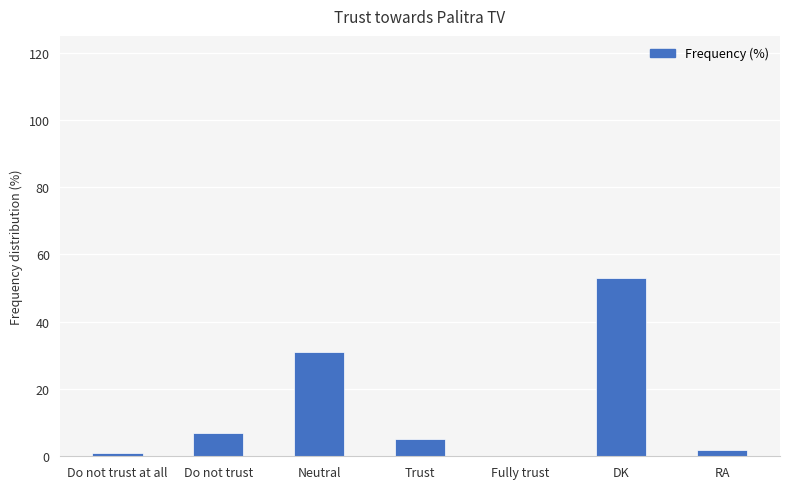

Reading left to right, list all the values displayed in this chart.

Do not trust at all=1	Do not trust=7	Neutral=31	Trust=5	Fully trust=0	DK=53	RA=2